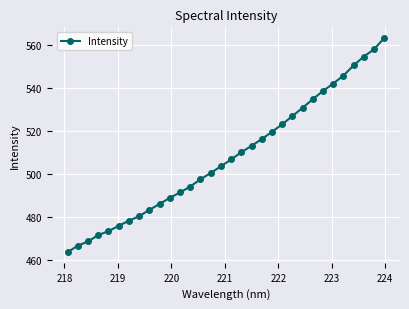

True or false: the data has more than 2 interior local peaks.

False